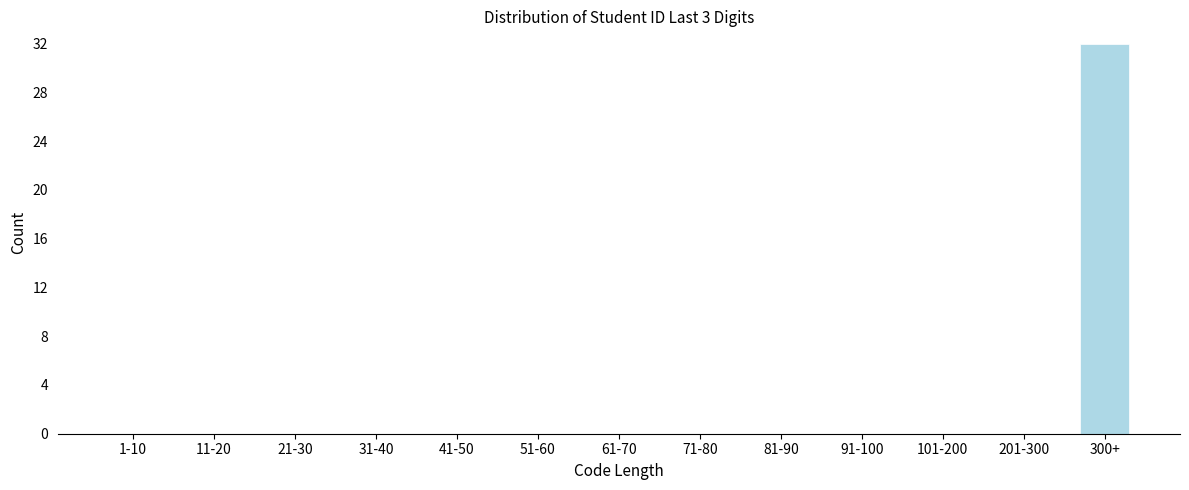

Reading left to right, what are all the values shown in this chart?

1-10=0	11-20=0	21-30=0	31-40=0	41-50=0	51-60=0	61-70=0	71-80=0	81-90=0	91-100=0	101-200=0	201-300=0	300+=32